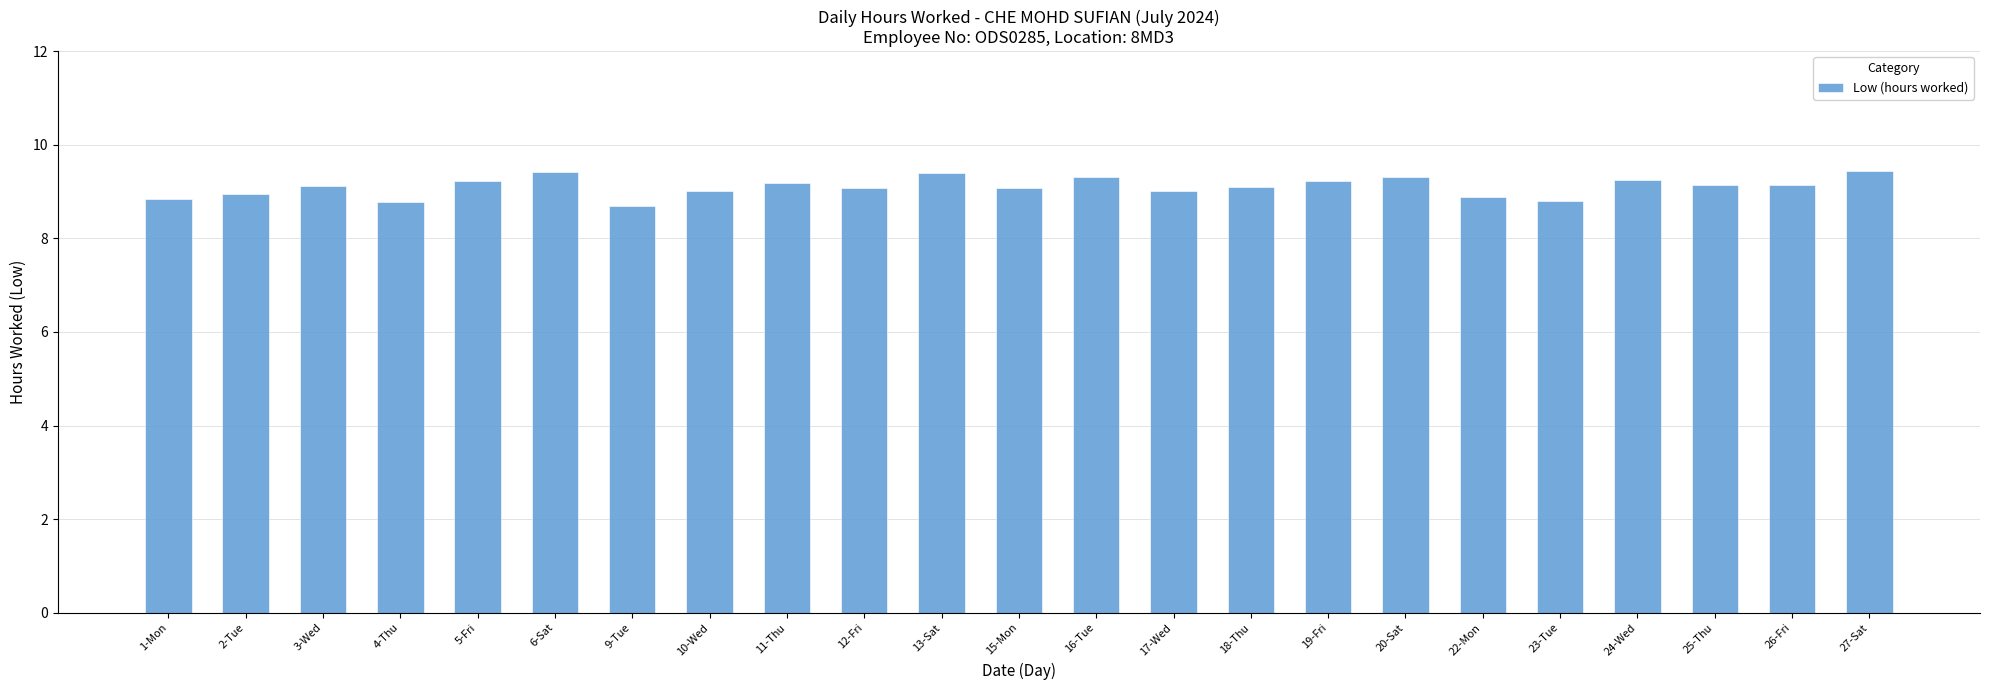

What is the difference between the values at 17-Wed and 26-Fri?

0.1